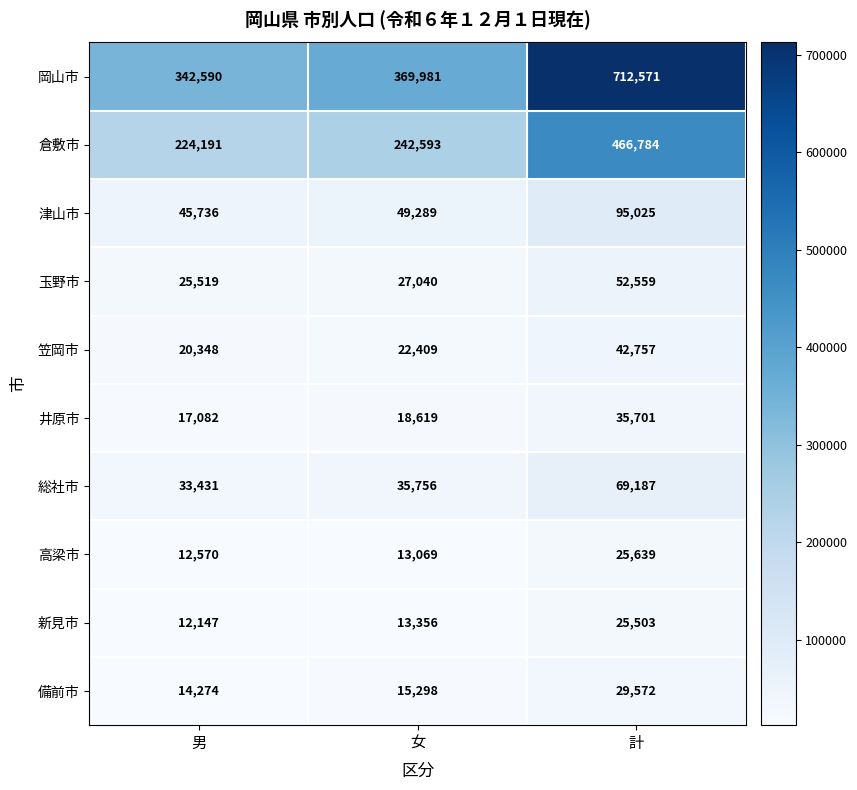

Which series has the largest range (max minus min)?

岡山市